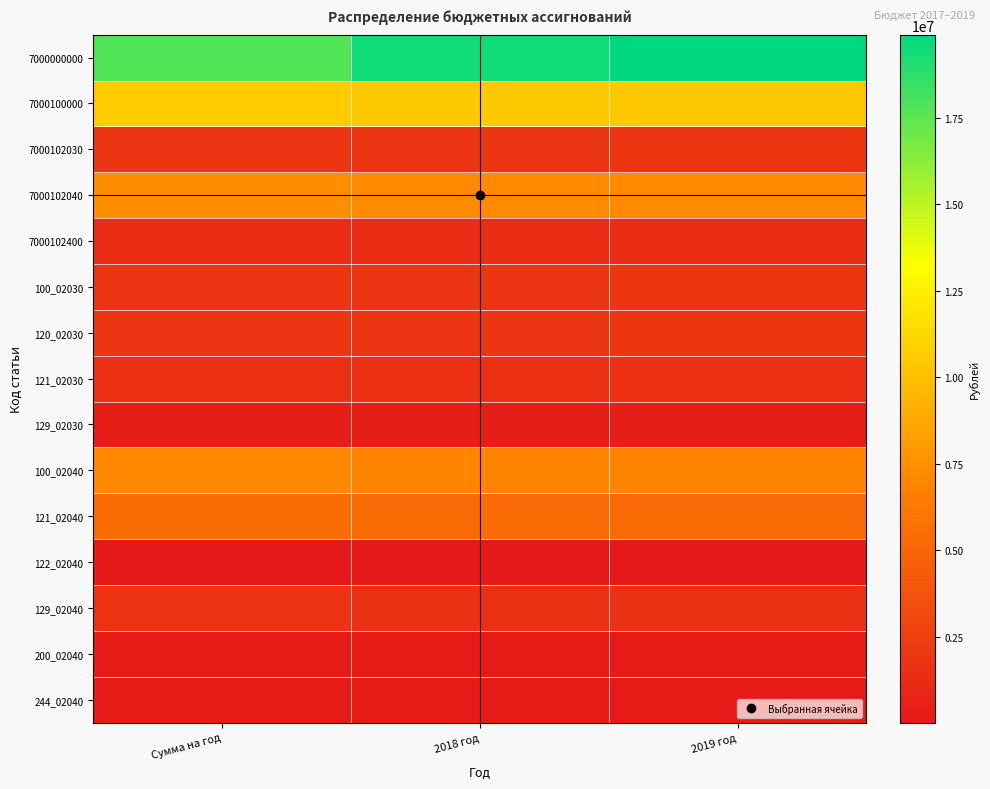

Reading right to left, transcribe all the data shown in this chart.

7000000000: 2019 год=19893497.0	2018 год=19463598.7	Сумма на год=17789240.3
7000100000: 2019 год=10476800.0	2018 год=10468400.0	Сумма на год=10599600.0
7000102030: 2019 год=1879400.0	2018 год=1874300.0	Сумма на год=1868800.0
7000102040: 2019 год=7209200.0	2018 год=7209200.0	Сумма на год=7348200.0
7000102400: 2019 год=1388200.0	2018 год=1384900.0	Сумма на год=1382600.0
100_02030: 2019 год=1879400.0	2018 год=1874300.0	Сумма на год=1868800.0
120_02030: 2019 год=1879400.0	2018 год=1874300.0	Сумма на год=1868800.0
121_02030: 2019 год=1515000.0	2018 год=1515000.0	Сумма на год=1515000.0
129_02030: 2019 год=364400.0	2018 год=359300.0	Сумма на год=353800.0
100_02040: 2019 год=6969300.0	2018 год=6969300.0	Сумма на год=7136500.0
121_02040: 2019 год=5360000.0	2018 год=5360000.0	Сумма на год=5397800.0
122_02040: 2019 год=13200.0	2018 год=13200.0	Сумма на год=13200.0
129_02040: 2019 год=1596100.0	2018 год=1596100.0	Сумма на год=1725500.0
200_02040: 2019 год=237400.0	2018 год=237400.0	Сумма на год=209200.0
244_02040: 2019 год=237400.0	2018 год=237400.0	Сумма на год=209200.0